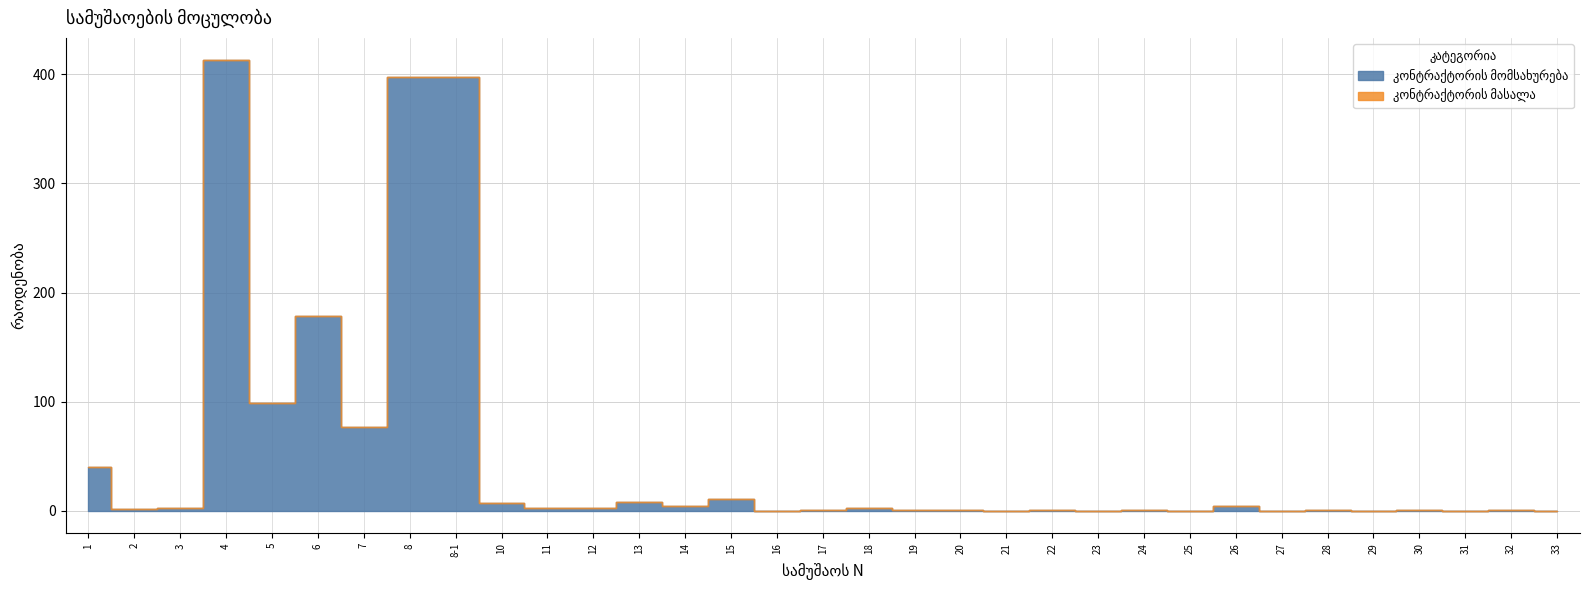

List the series in order of their overall mean, lowest first.

კონტრაქტორის მასალა, კონტრაქტორის მომსახურება